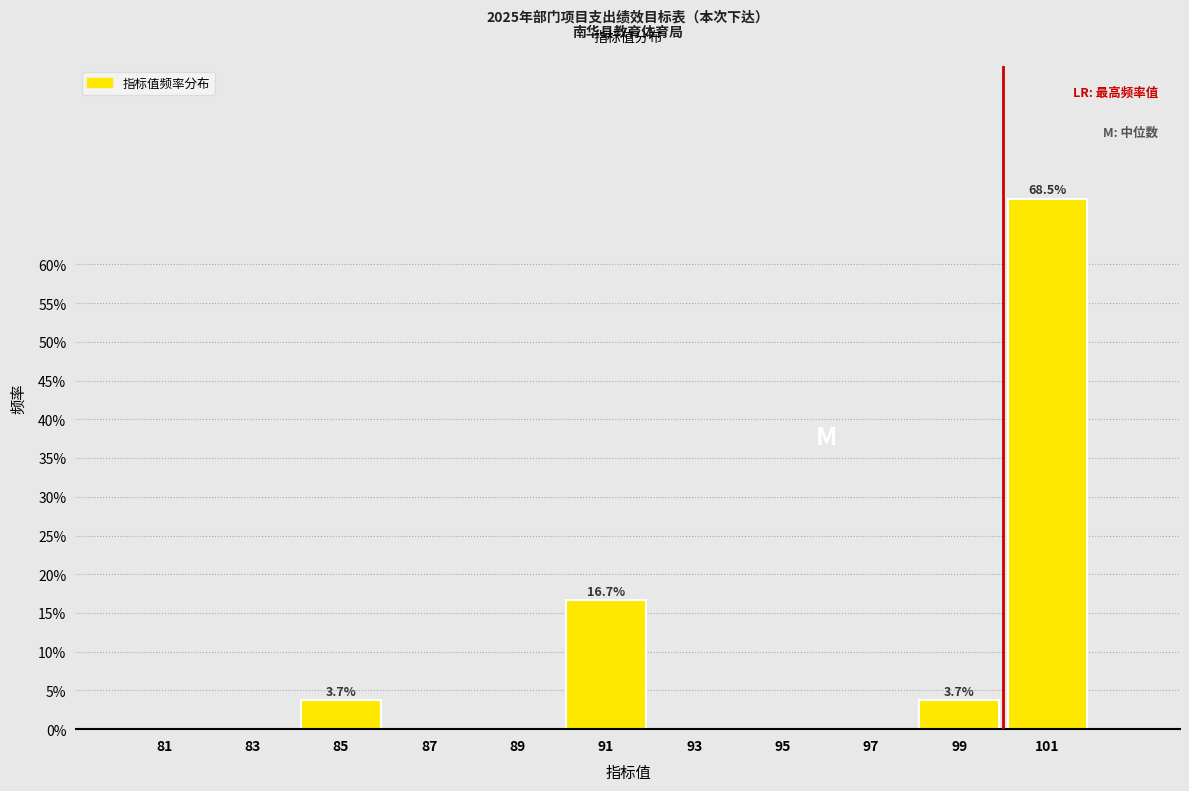

Reading right to left, extract all data points from this chart.

101=68.5	99=3.7	97=0.0	95=0.0	93=0.0	91=16.7	89=0.0	87=0.0	85=3.7	83=0.0	81=0.0